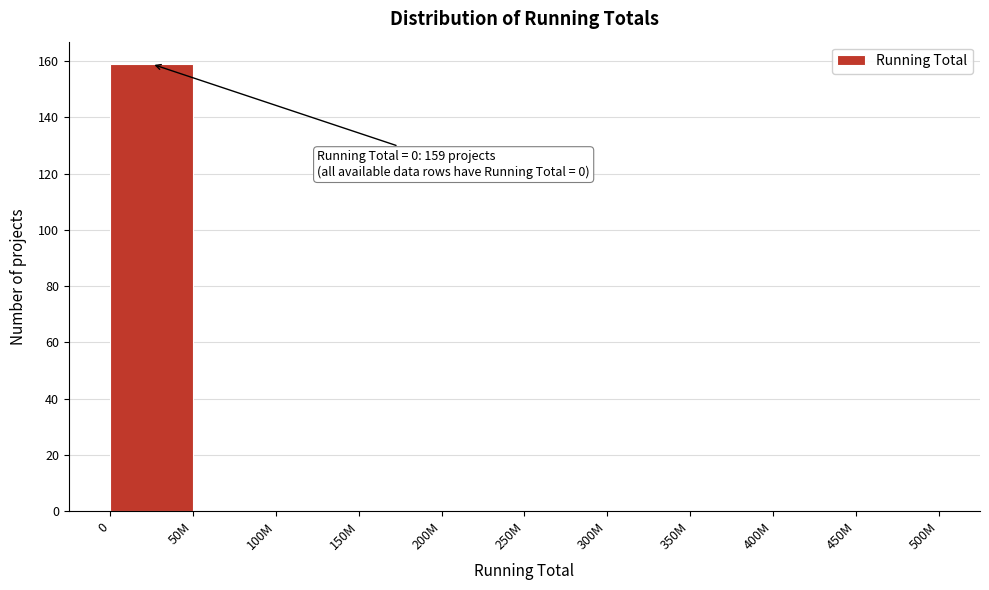

Reading left to right, transcribe all the data shown in this chart.

0=159	50M=0	100M=0	150M=0	200M=0	250M=0	300M=0	350M=0	400M=0	450M=0